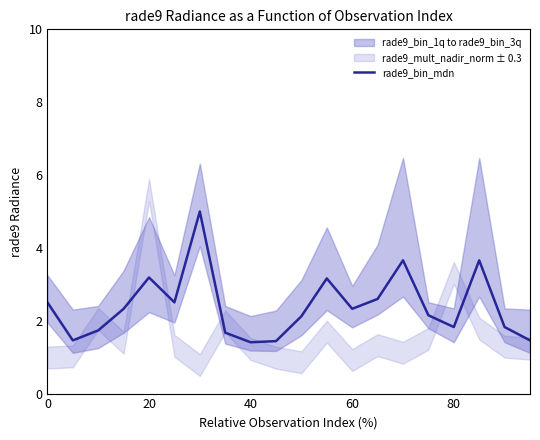

What value does the data have at 17?

3.7